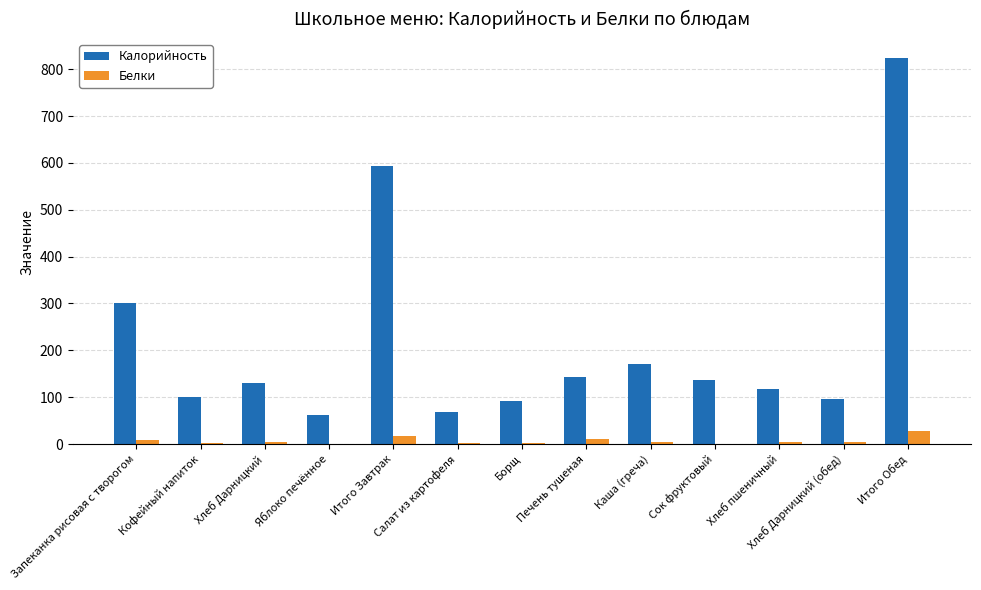

How many categories are shown in the chart?

13